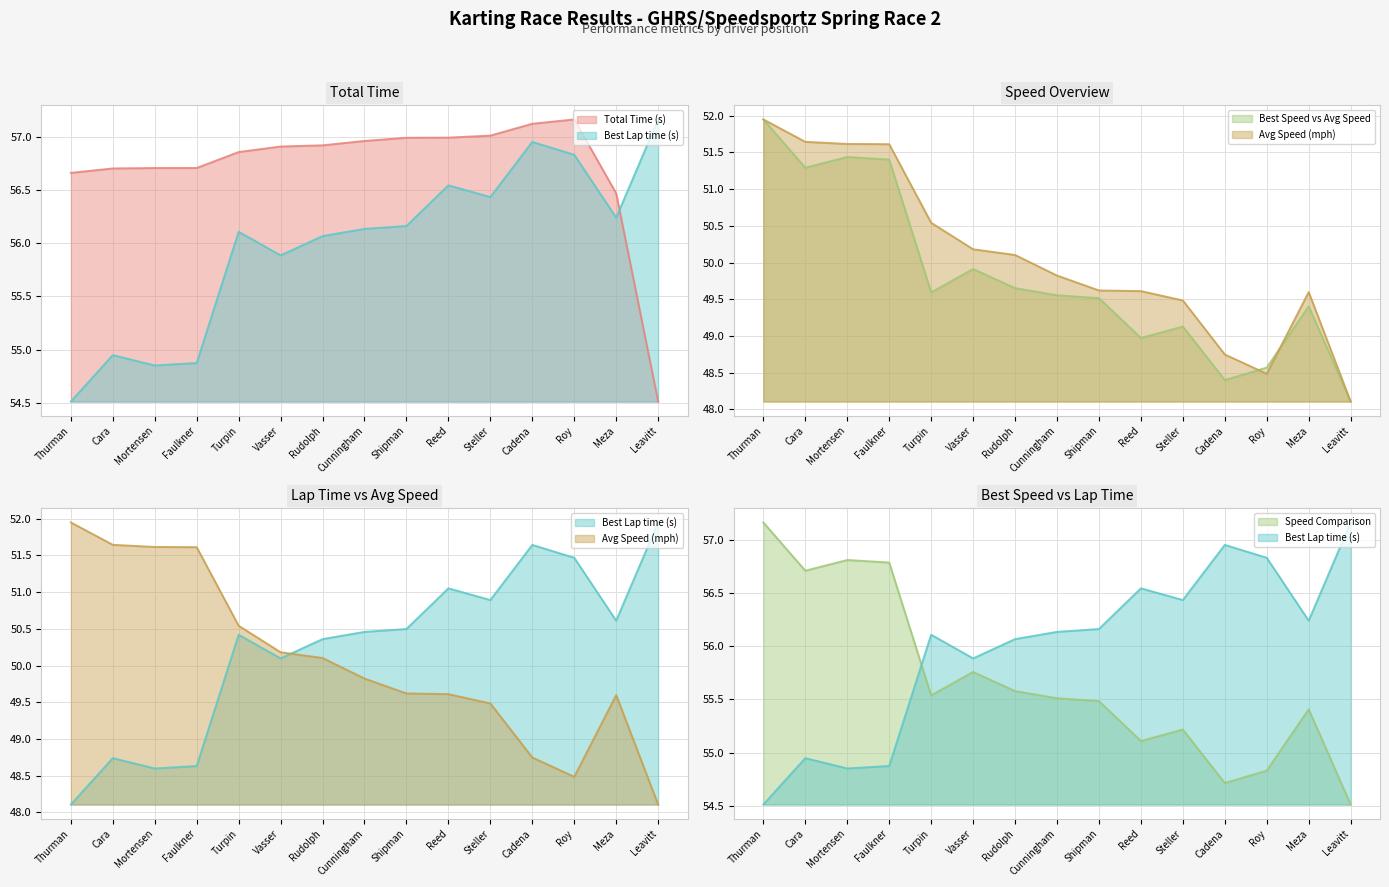

Between Reed and Faulkner, which is larger?

Reed